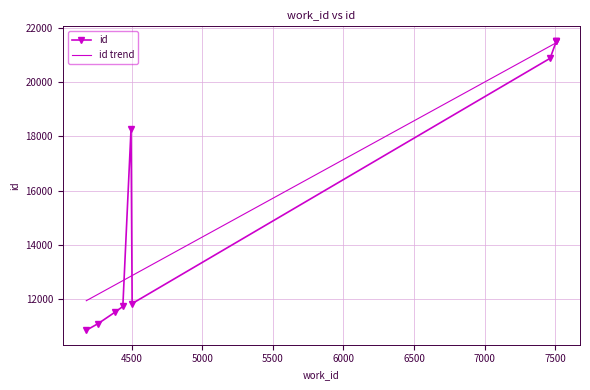

List the labels in order of value, largest first.

7510, 7510, 7509, 7465, 4495, 4503, 4437, 4380, 4263, 4178